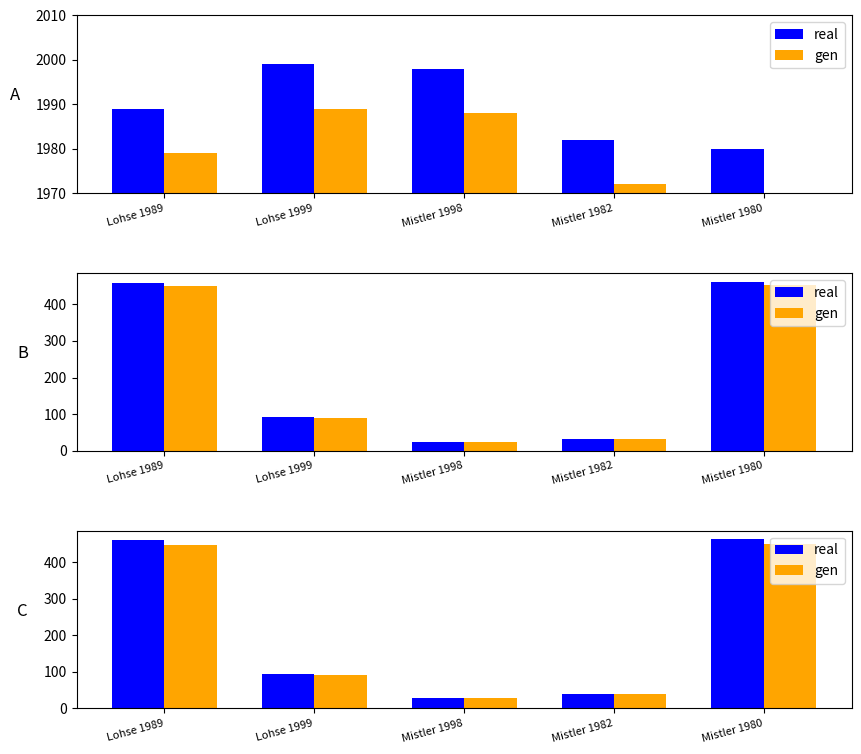

Reading right to left, transcribe all the data shown in this chart.

real: Mistler 1980=463.0	Mistler 1982=40.0	Mistler 1998=29.0	Lohse 1999=95.0	Lohse 1989=462.0
gen: Mistler 1980=449.1	Mistler 1982=38.8	Mistler 1998=28.1	Lohse 1999=92.1	Lohse 1989=448.1